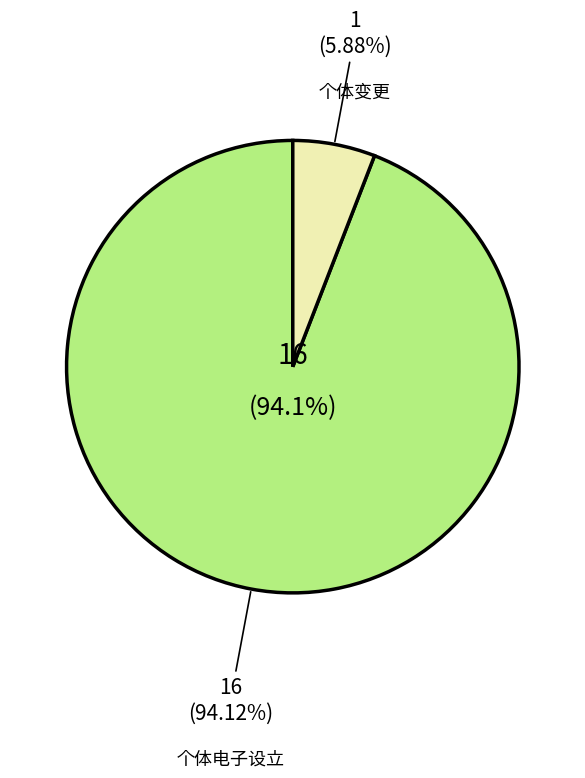

How much of the chart is everything except 个体变更?

94.1%